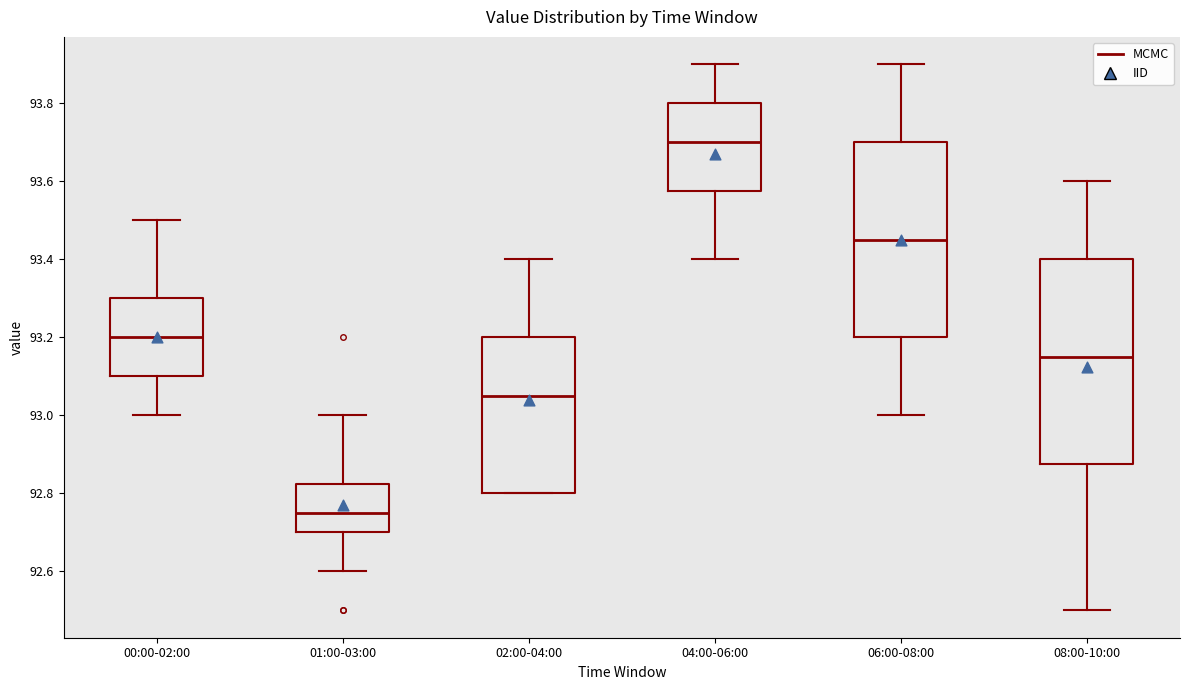

Which box is the tallest, from its lower edge to its upper edge?

08:00-10:00